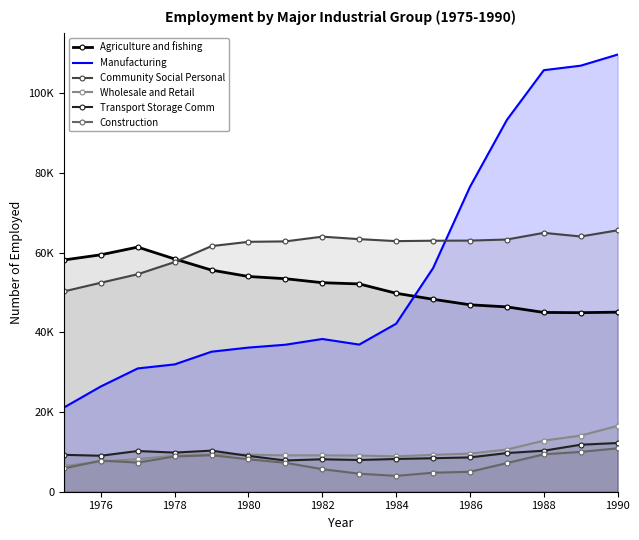

What is the greatest value displayed?

109701